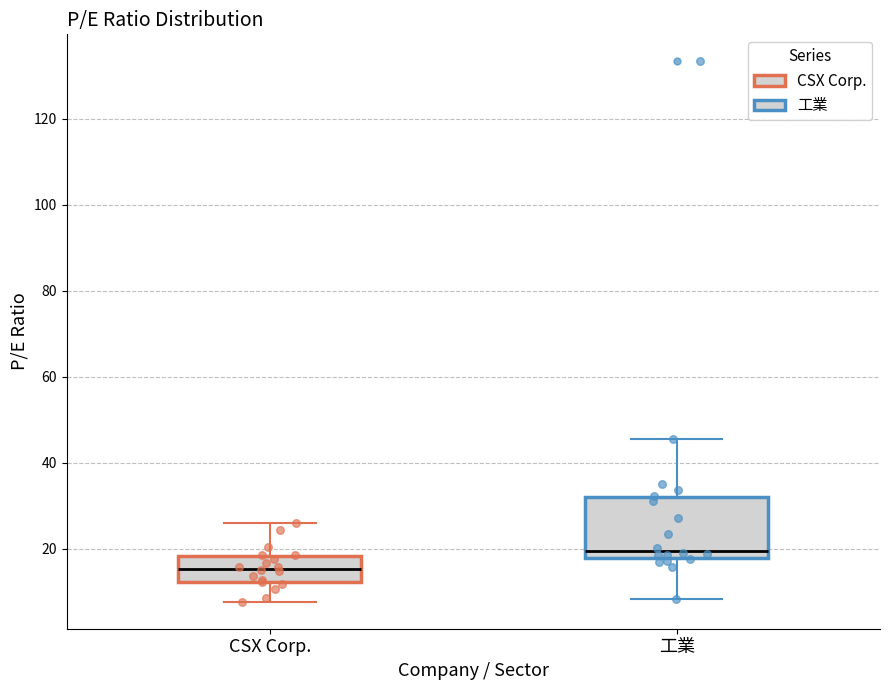

Reading left to right, transcribe this box plot: for each box, give where its median line is, the range the box spans, and where its two whiskers end, as read against the y-axis. The values are not printed on the chart, so give them approximately, as read against the axis.

CSX Corp.: median 16, box 12 to 18, whiskers 8 to 26
工業: median 20, box 18 to 32, whiskers 8 to 46